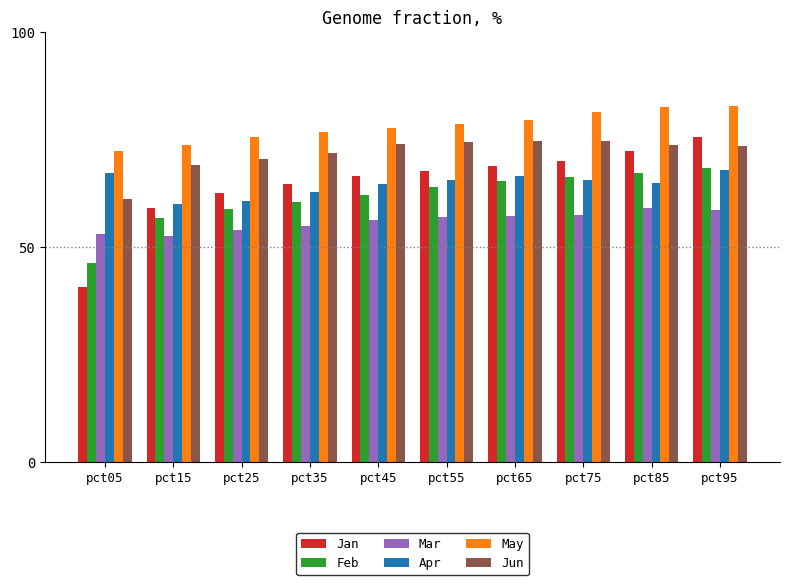

The value of Apr at pct35 is 111.4. True or false?

False